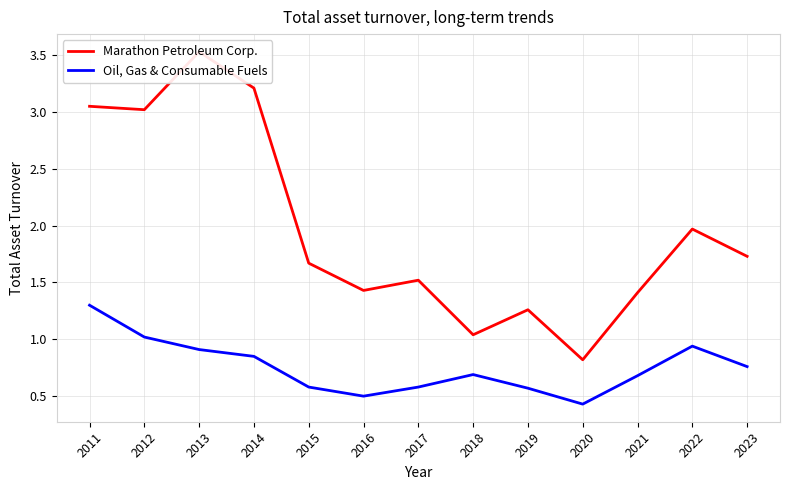

True or false: Oil, Gas & Consumable Fuels and Marathon Petroleum Corp. cross at least once.

False